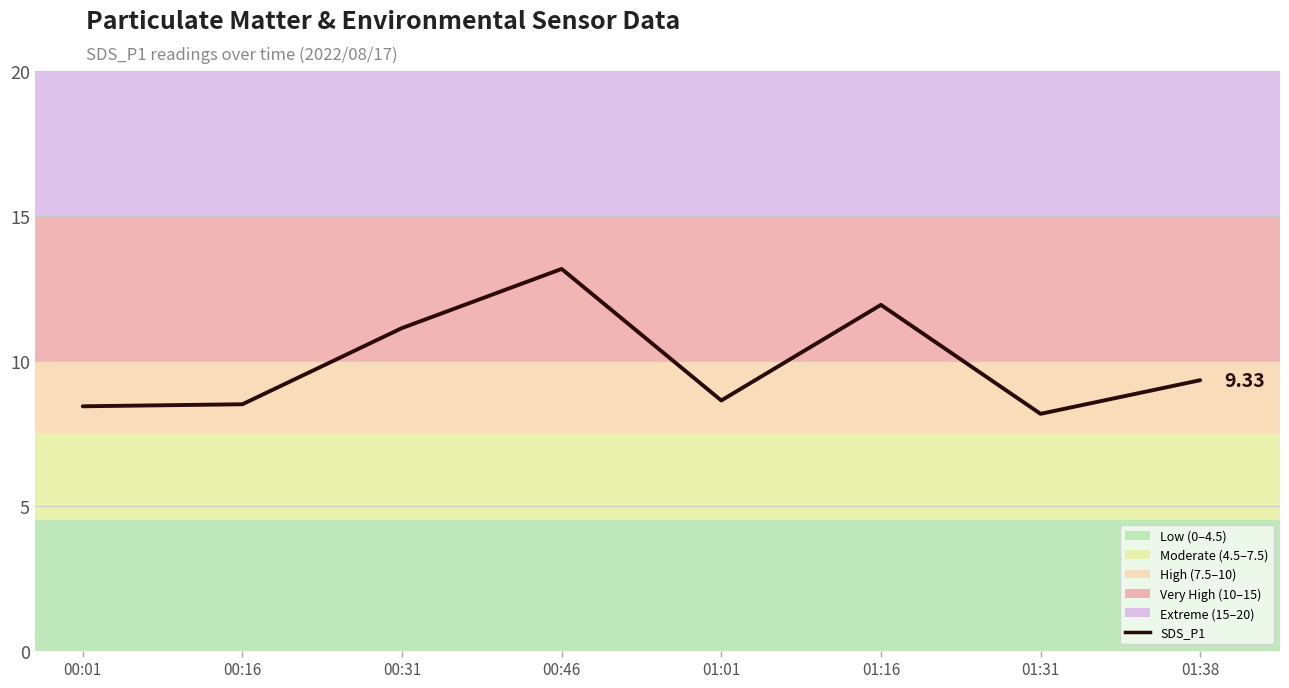

True or false: the data shows 6.8 at 00:46.

False